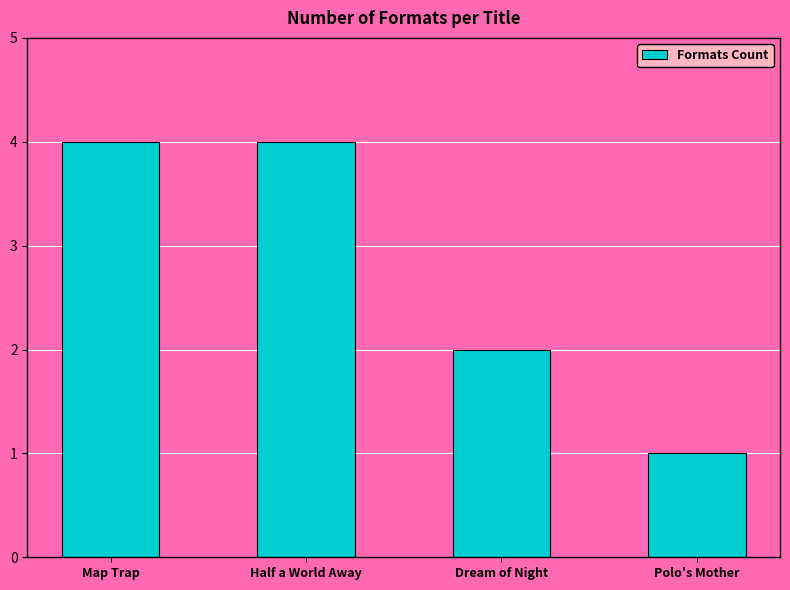

Between Map Trap and Dream of Night, which is larger?

Map Trap